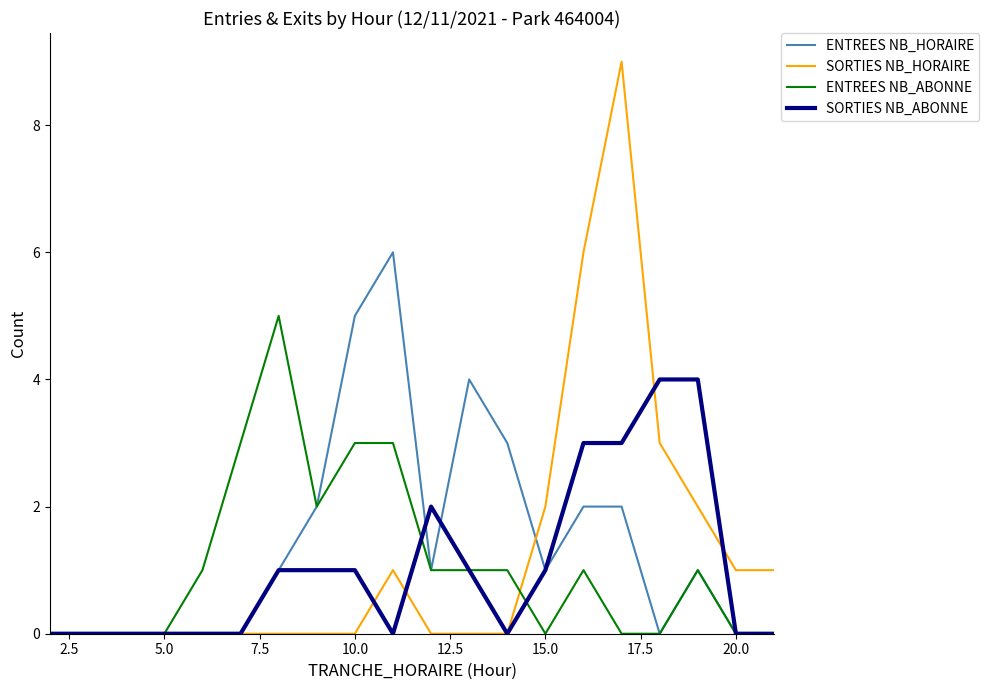

Which series has the widest spread of values?

SORTIES NB_HORAIRE